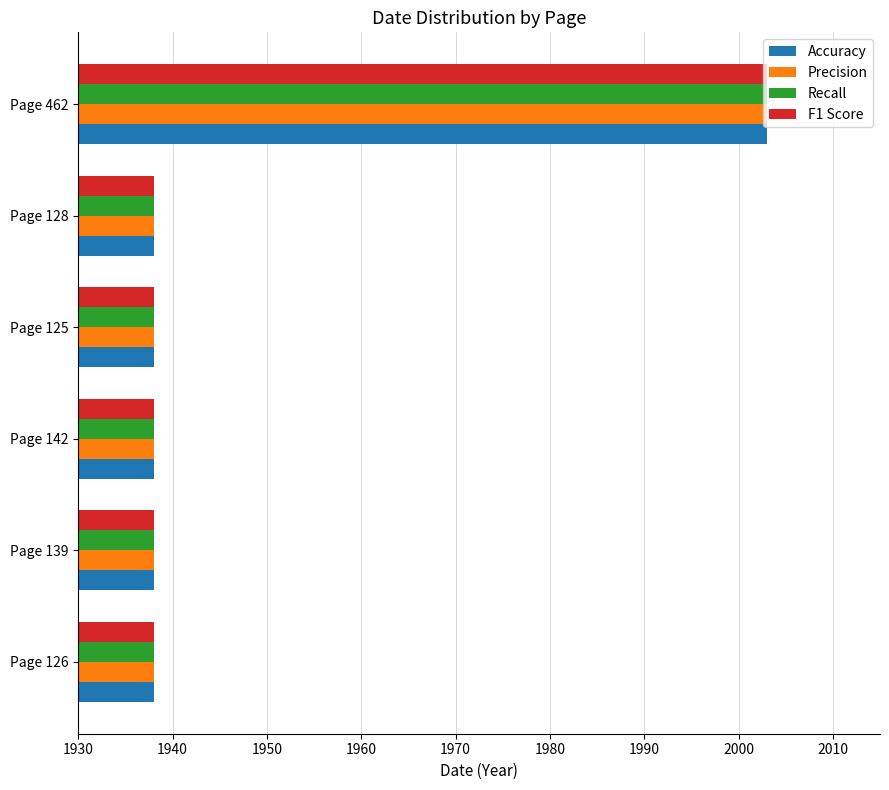

What is the minimum value for Precision?

1938